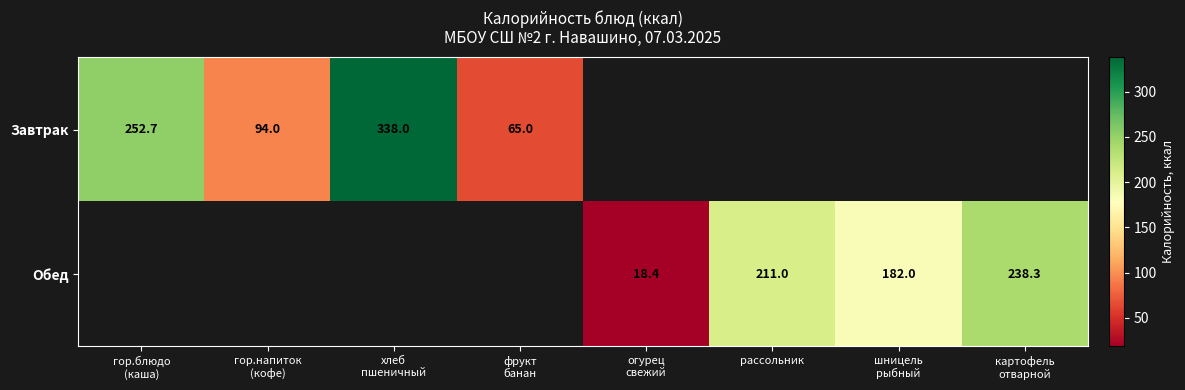

What is the difference between the maximum and minimum values in the Завтрак series?

273.0